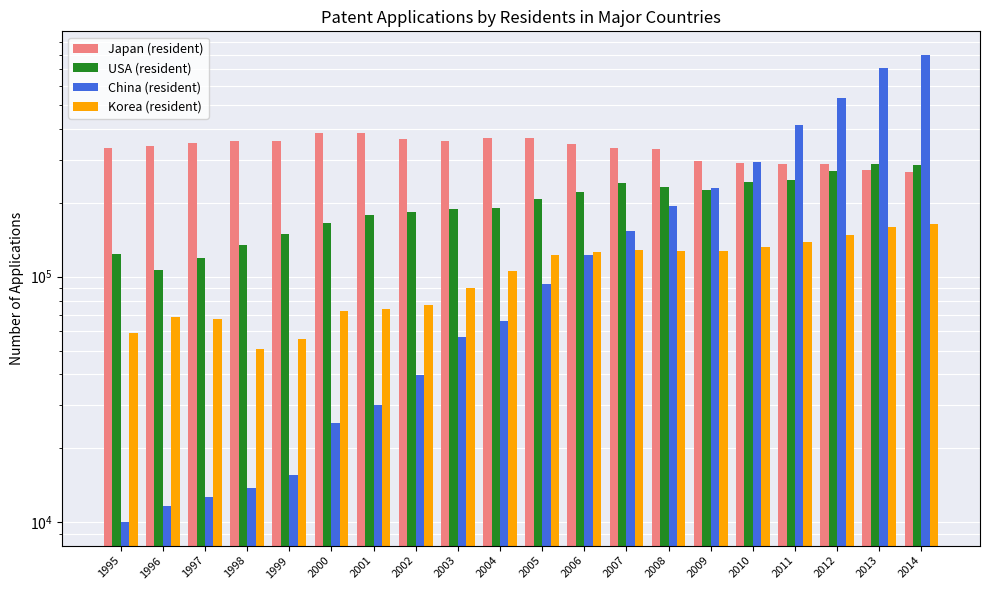

Reading left to right, what are all the values shown in this chart?

Japan (resident): 1995=333770	1996=339045	1997=349211	1998=357379	1999=357531	2000=384201	2001=382815	2002=365204	2003=358184	2004=368416	2005=367960	2006=347060	2007=333498	2008=330110	2009=295315	2010=290081	2011=287580	2012=287013	2013=271731	2014=265959
USA (resident): 1995=123962	1996=106892	1997=119214	1998=134733	1999=149251	2000=164795	2001=177513	2002=184245	2003=188941	2004=189536	2005=207867	2006=221784	2007=241347	2008=231588	2009=224912	2010=241977	2011=247750	2012=268782	2013=287831	2014=285096
China (resident): 1995=10011	1996=11628	1997=12672	1998=13751	1999=15626	2000=25346	2001=30038	2002=39806	2003=56769	2004=65786	2005=93485	2006=122318	2007=153060	2008=194579	2009=229096	2010=293066	2011=415829	2012=535313	2013=704936	2014=801135
Korea (resident): 1995=59228	1996=68405	1997=67359	1998=50596	1999=55970	2000=72831	2001=73714	2002=76570	2003=90313	2004=105250	2005=122188	2006=125476	2007=128701	2008=127114	2009=127316	2010=131805	2011=138034	2012=148136	2013=159978	2014=164073